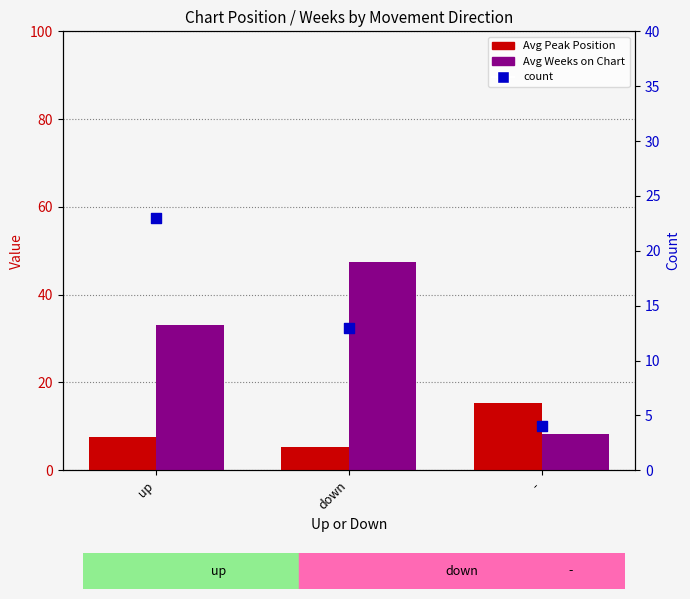

Which series reaches the minimum Y coordinate?

count